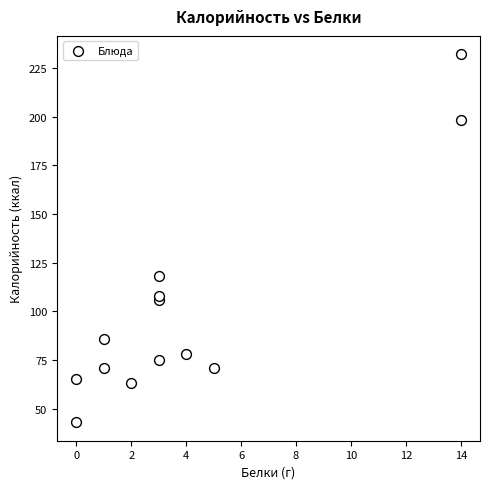

What Y value in the scatter plot is closest to 137?

118